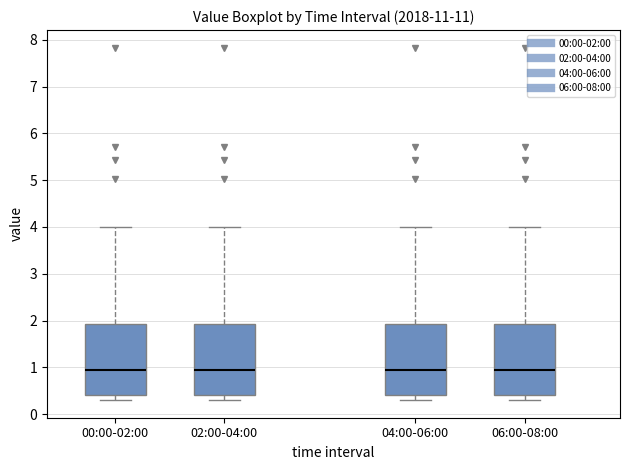

Where is the lower edge of the box for 04:00-06:00 on the y-axis? The values are not printed on the chart, so give them approximately, as read against the axis.

0.4